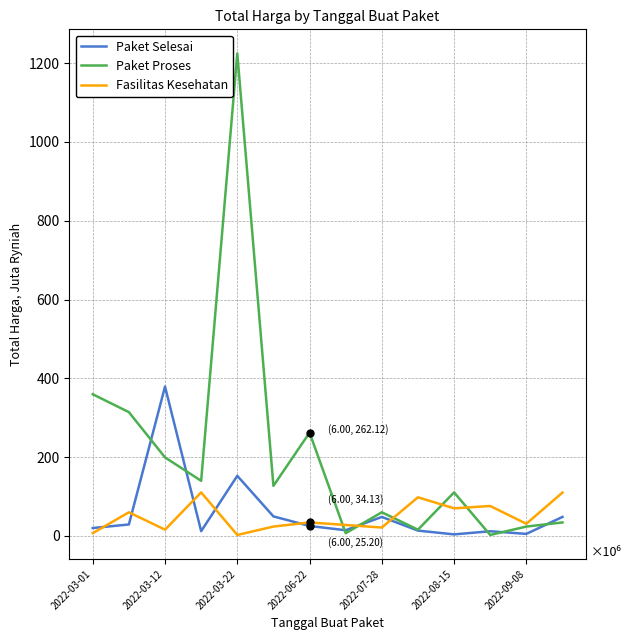

At how many categories does at least one series exceed 738038447?

1